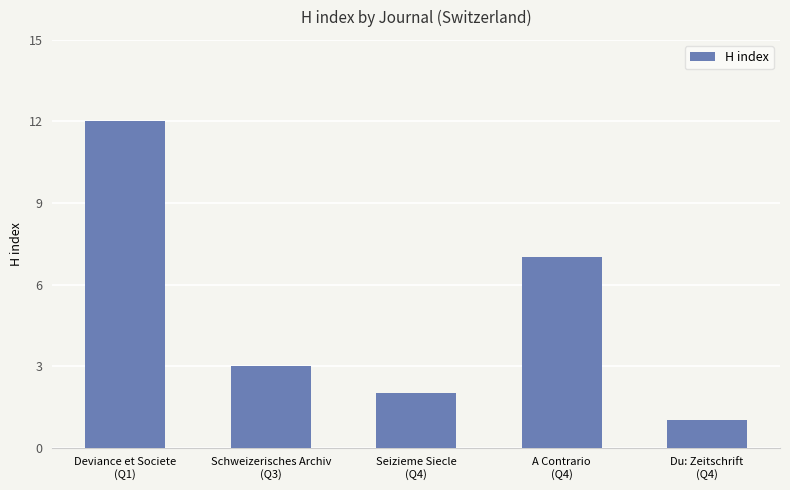

Does the chart contain any negative values?

No